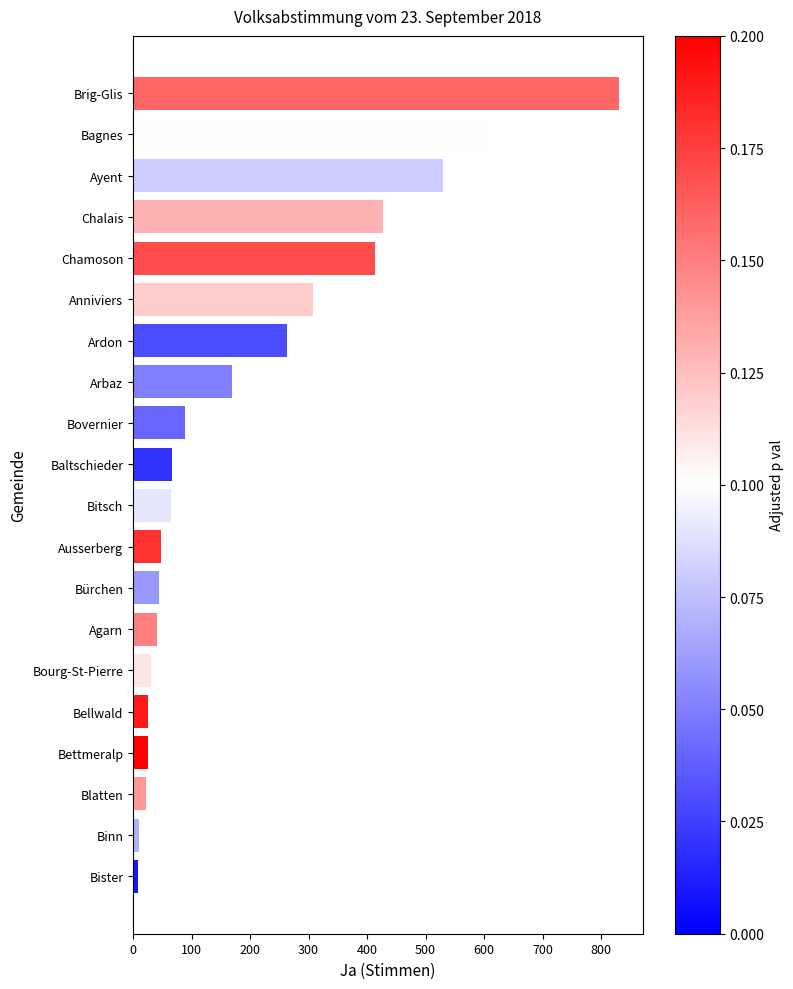

What is the greatest value displayed?

830